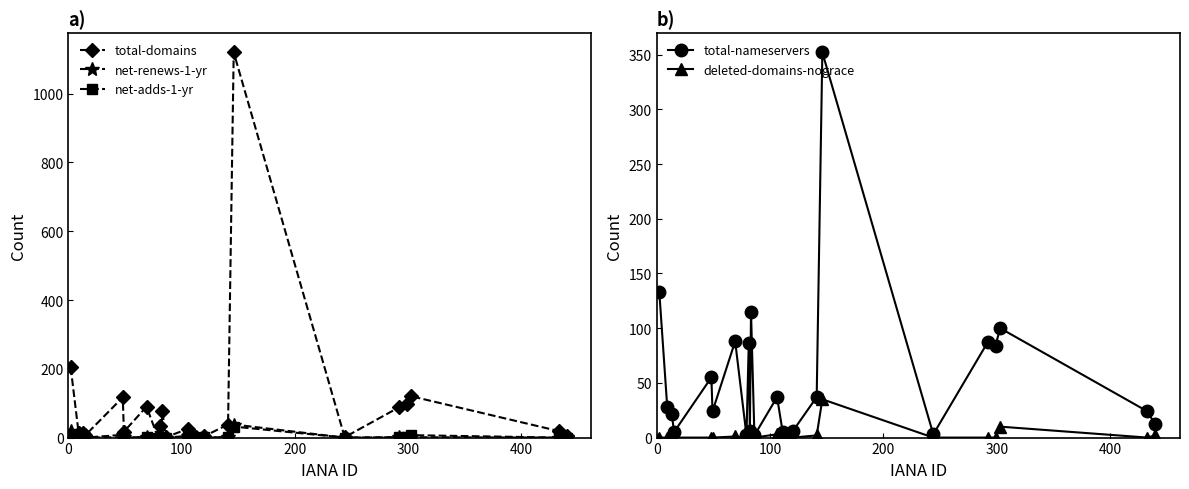

What is the maximum value for total-domains?

1120